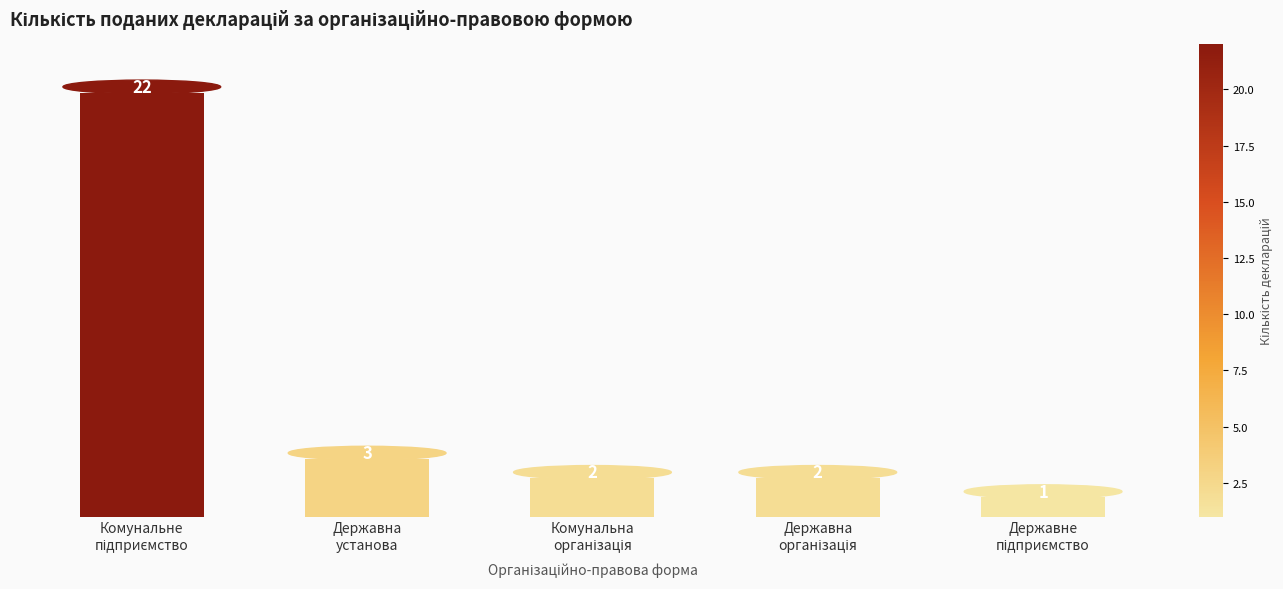

What is the difference between the maximum and minimum values?

21